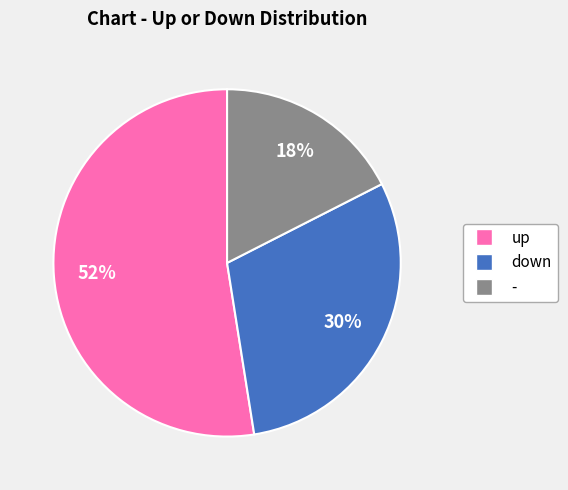

Which has a higher value, down or up?

up